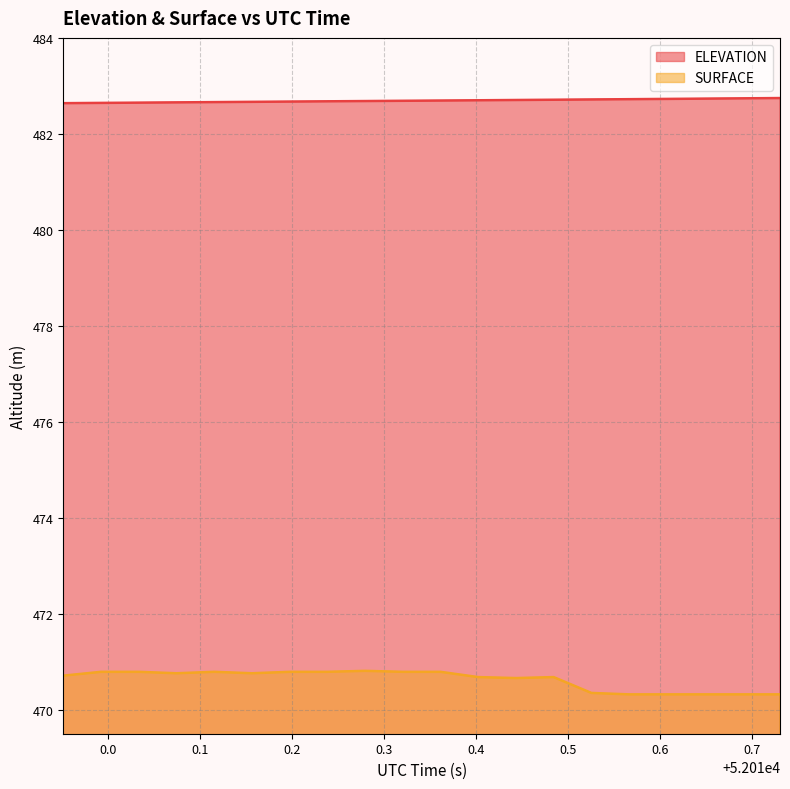

Which category has the lowest value in the SURFACE series?

52010.5661